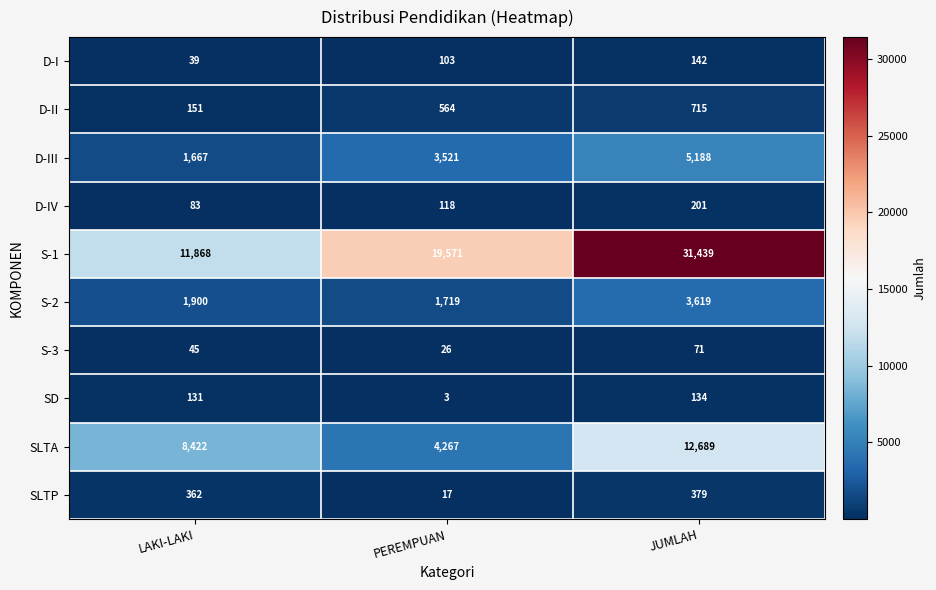

Reading left to right, list all the values displayed in this chart.

D-I: LAKI-LAKI=39	PEREMPUAN=103	JUMLAH=142
D-II: LAKI-LAKI=151	PEREMPUAN=564	JUMLAH=715
D-III: LAKI-LAKI=1667	PEREMPUAN=3521	JUMLAH=5188
D-IV: LAKI-LAKI=83	PEREMPUAN=118	JUMLAH=201
S-1: LAKI-LAKI=11868	PEREMPUAN=19571	JUMLAH=31439
S-2: LAKI-LAKI=1900	PEREMPUAN=1719	JUMLAH=3619
S-3: LAKI-LAKI=45	PEREMPUAN=26	JUMLAH=71
SD: LAKI-LAKI=131	PEREMPUAN=3	JUMLAH=134
SLTA: LAKI-LAKI=8422	PEREMPUAN=4267	JUMLAH=12689
SLTP: LAKI-LAKI=362	PEREMPUAN=17	JUMLAH=379